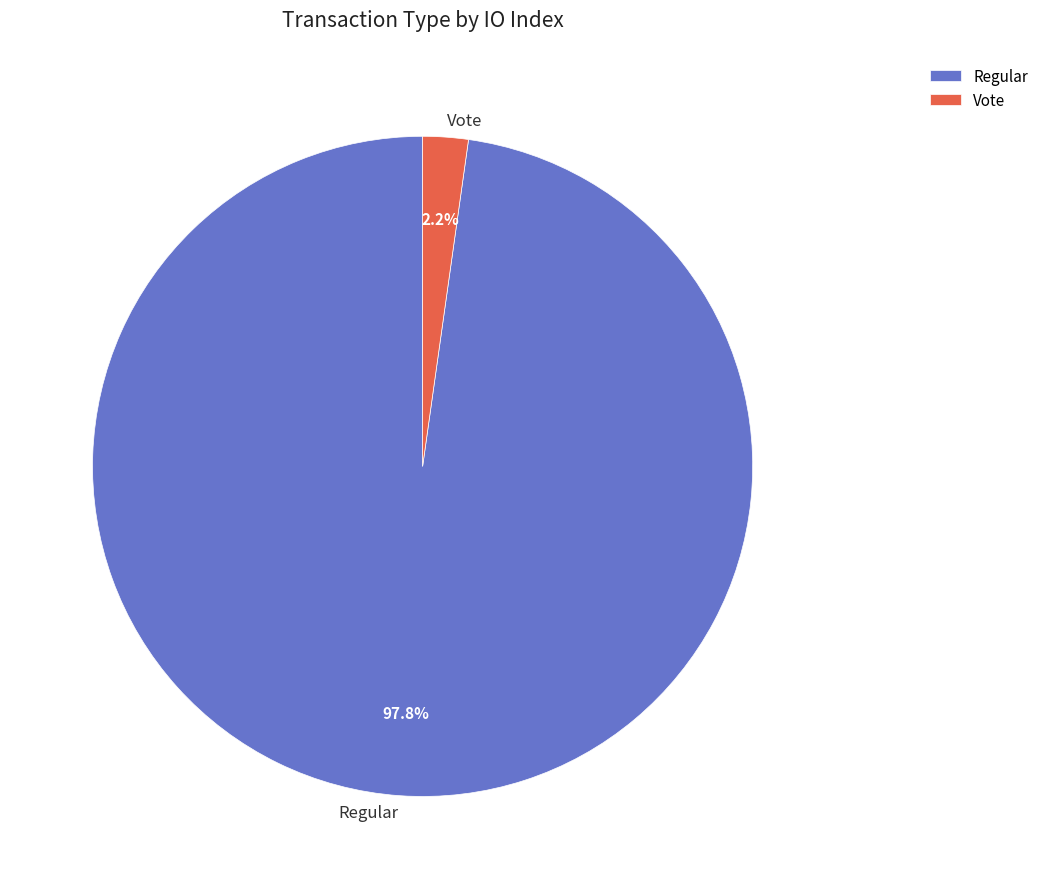

Rank the categories by value from lowest to highest.

Vote, Regular